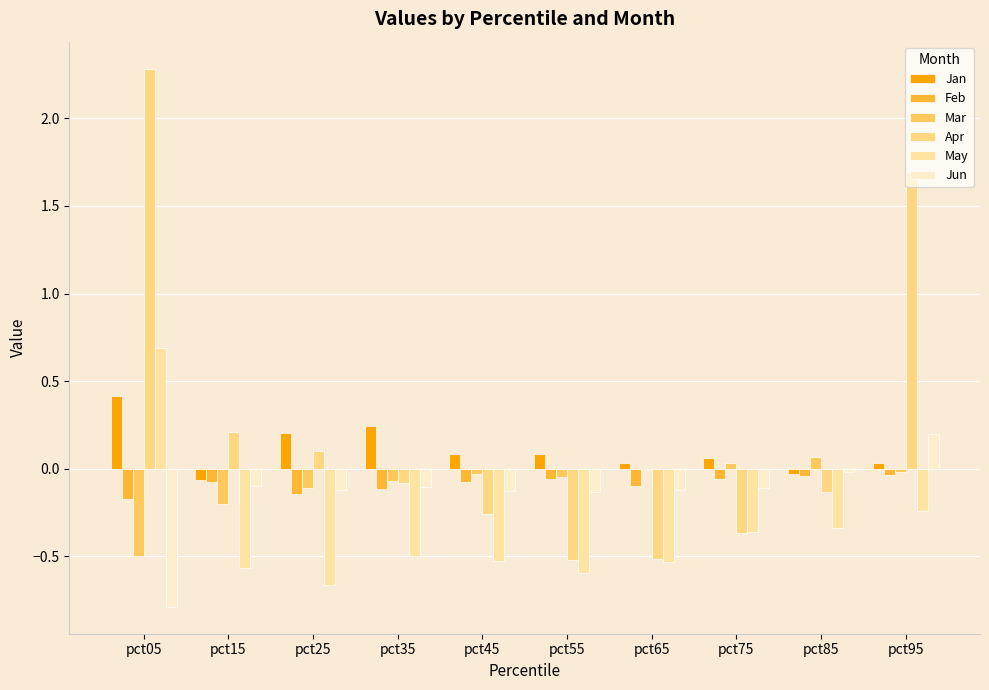

What is the total value across all series at pct45?

-0.9